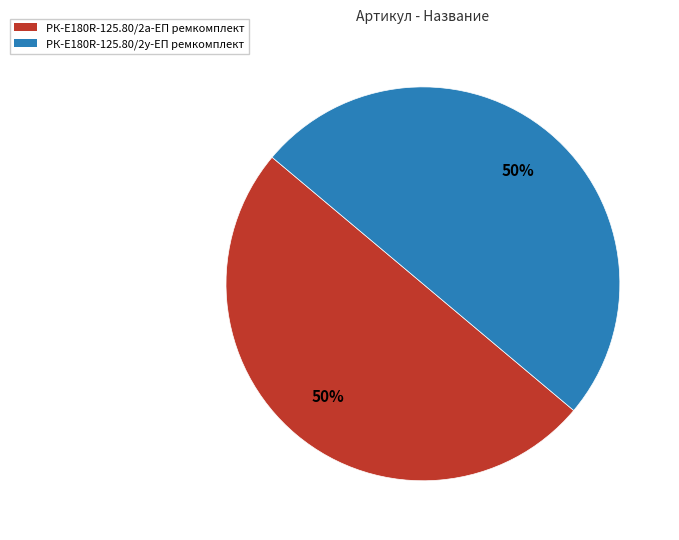

To the nearest percent, what portion does РК-E180R-125.80/2а-ЕП ремкомплект represent?

50%